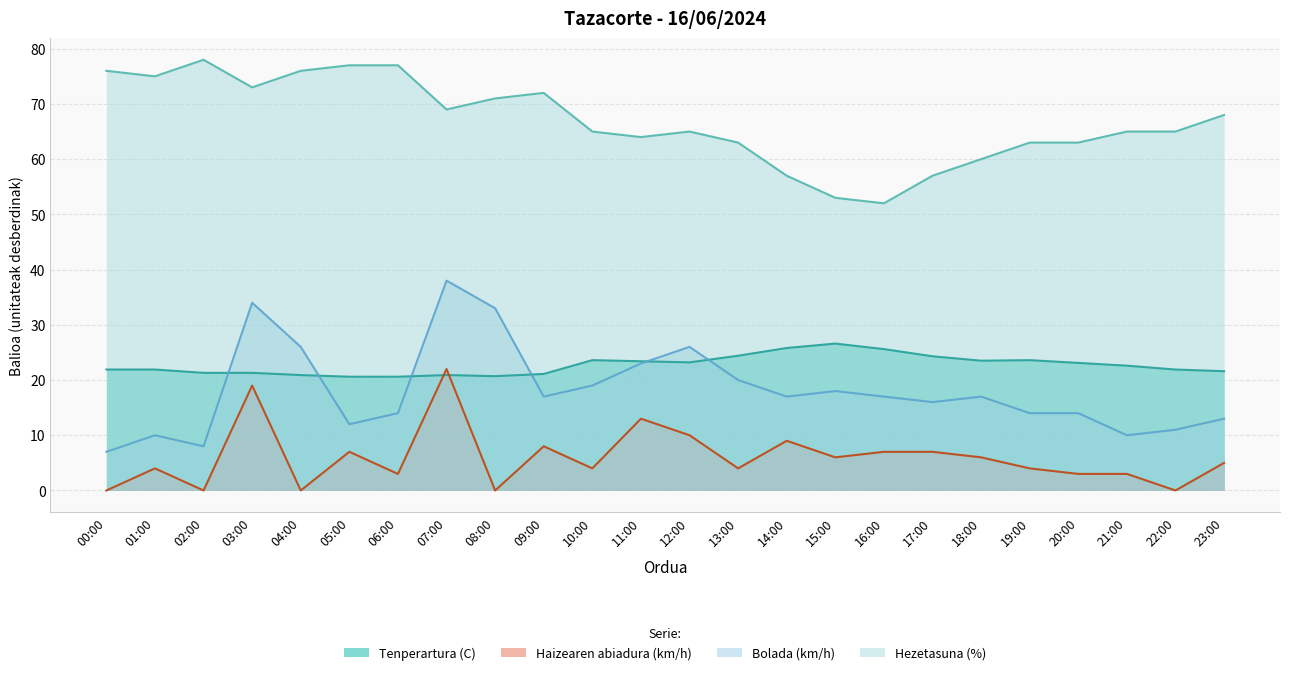

At which label does Bolada (km/h) reach its minimum?

00:00